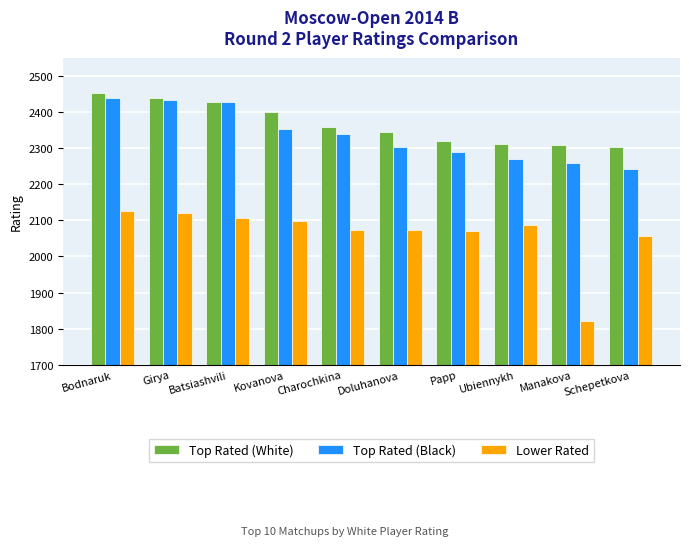

At how many categories does at least one series exceed 2424?

3